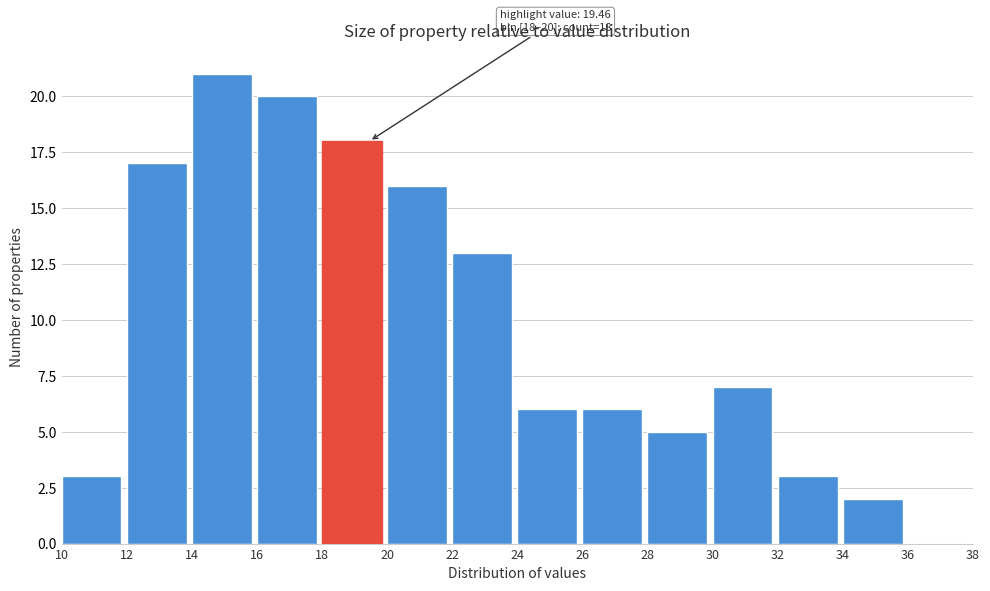

Over which range of the x-axis is the bar tallest?

14 to 16